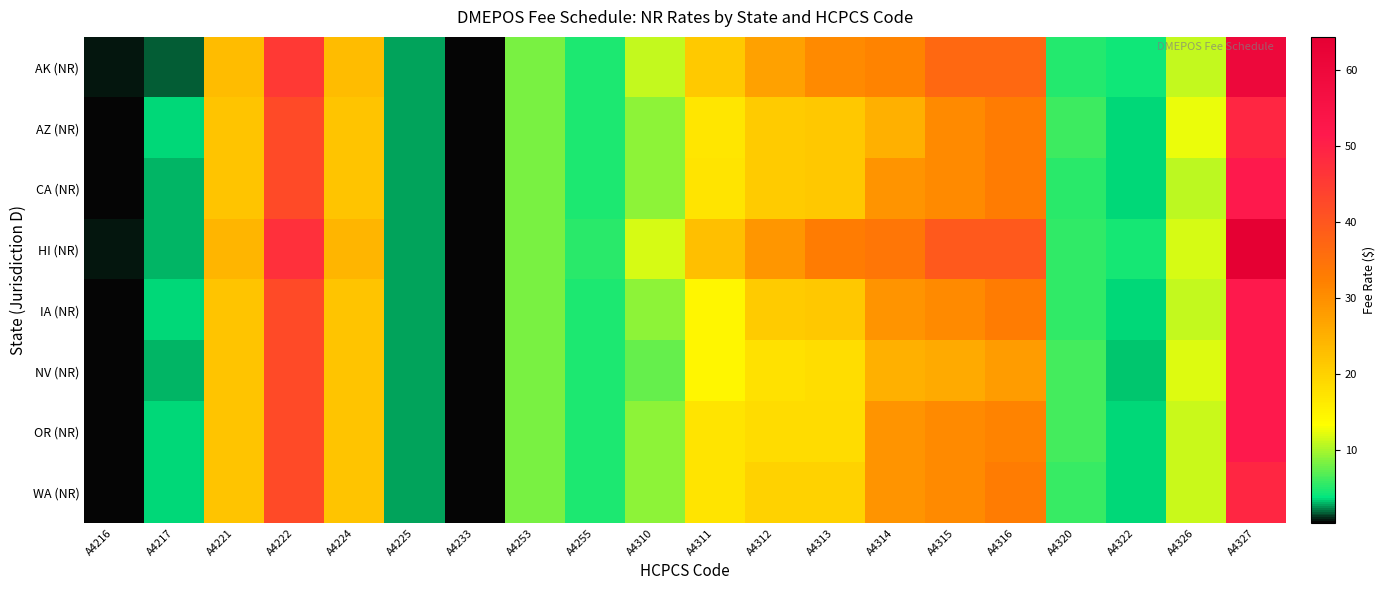

Which category has the highest value across all series?

A4327